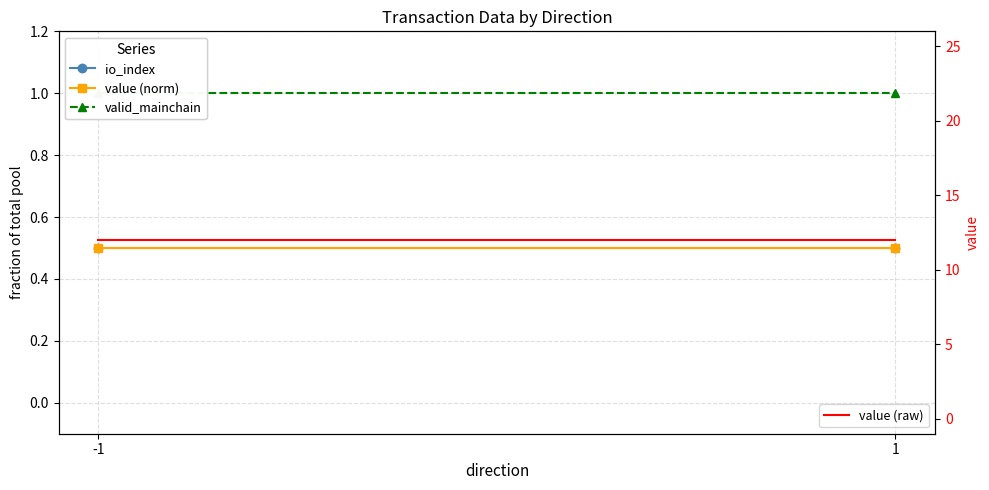

Reading left to right, what are all the values shown in this chart?

io_index: 0.5	0.5
value (norm): 0.5	0.5
valid_mainchain: 1.0	1.0
value (raw): 12.0	12.0